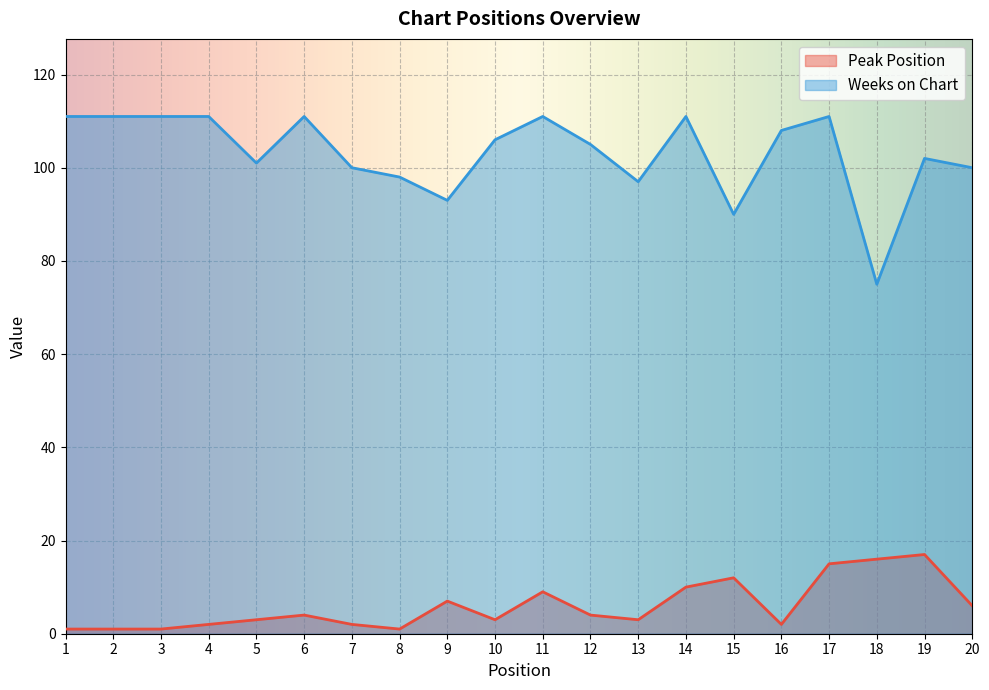

What is the sum of the Peak Position values at 11 and 3?

10